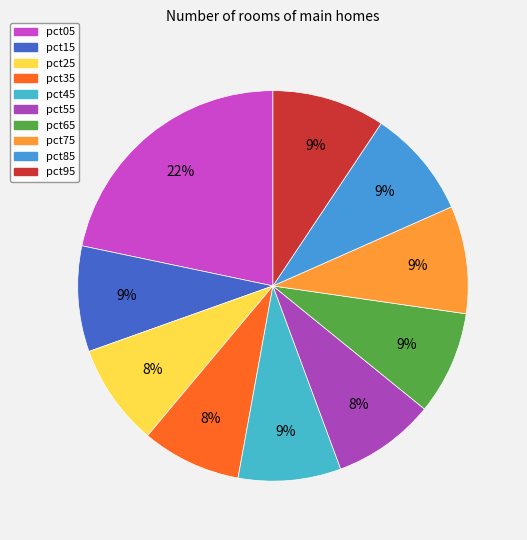

What percentage do pct65 and pct35 together represent?

16.8%